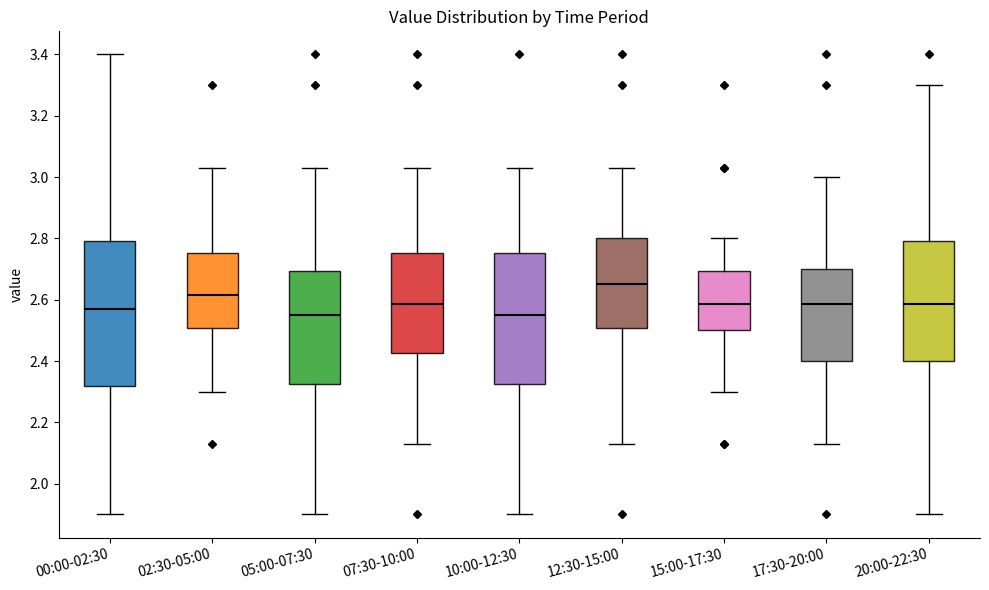

Comparing the boxes themselves (not the whiskers), which one is the tallest?

00:00-02:30